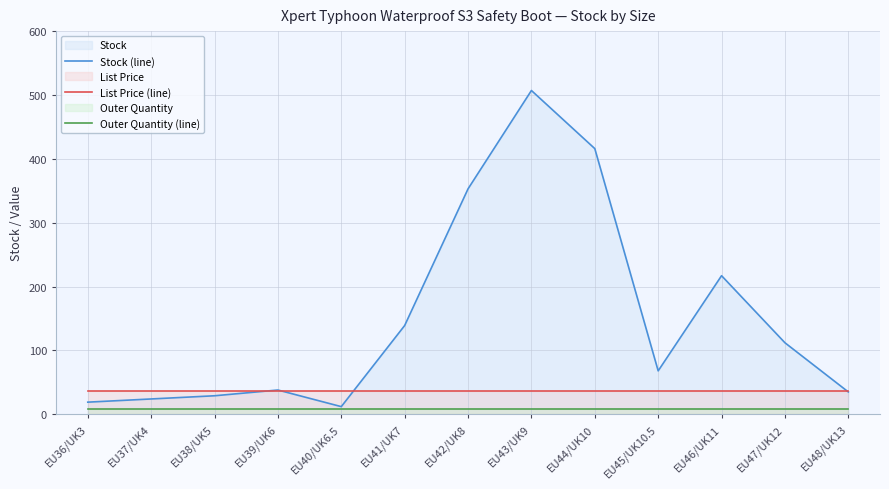

What is the total value across all series at EU45/UK10.5?

112.0